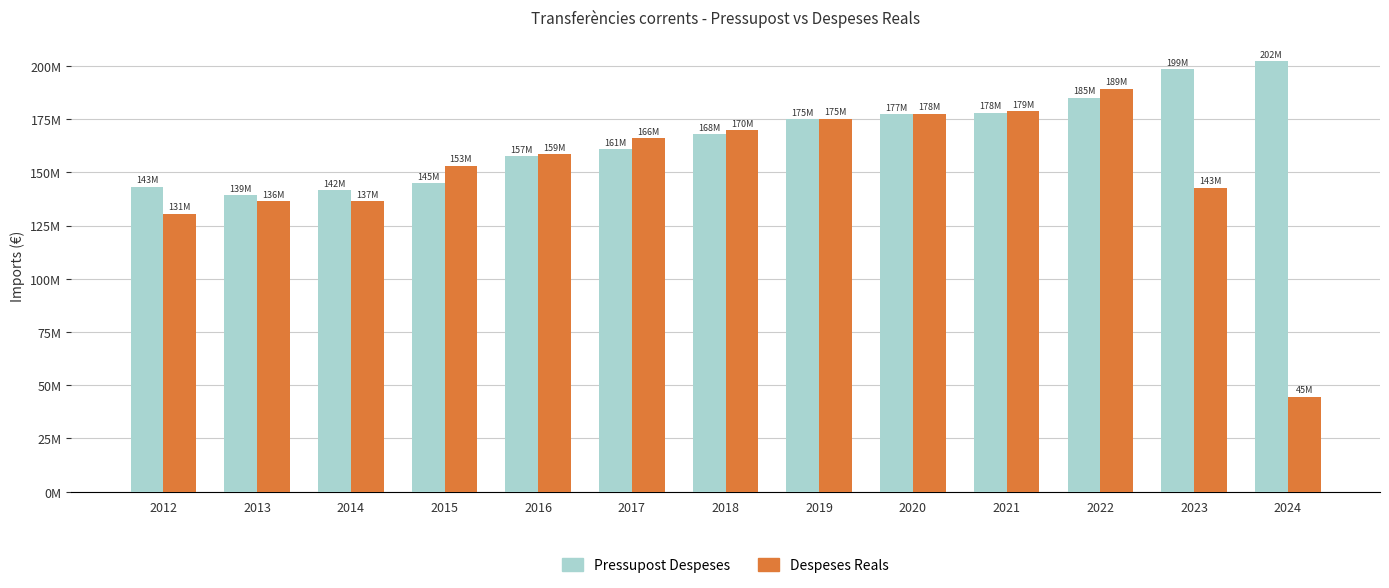

What are all the series names shown in the legend?

Pressupost Despeses, Despeses Reals